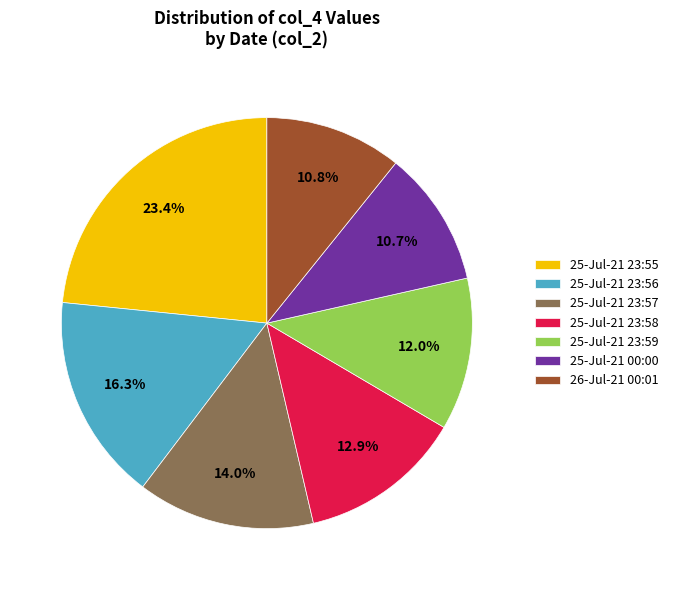

To the nearest percent, what is the difference between the largest and smallest slice percentages?

13%